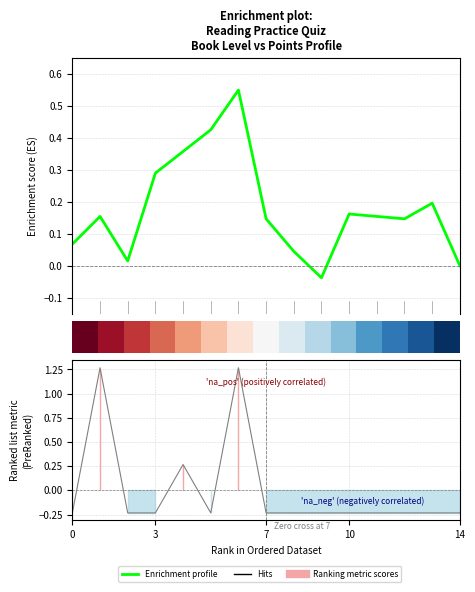

Where is Enrichment profile nearest to the value 0?

14